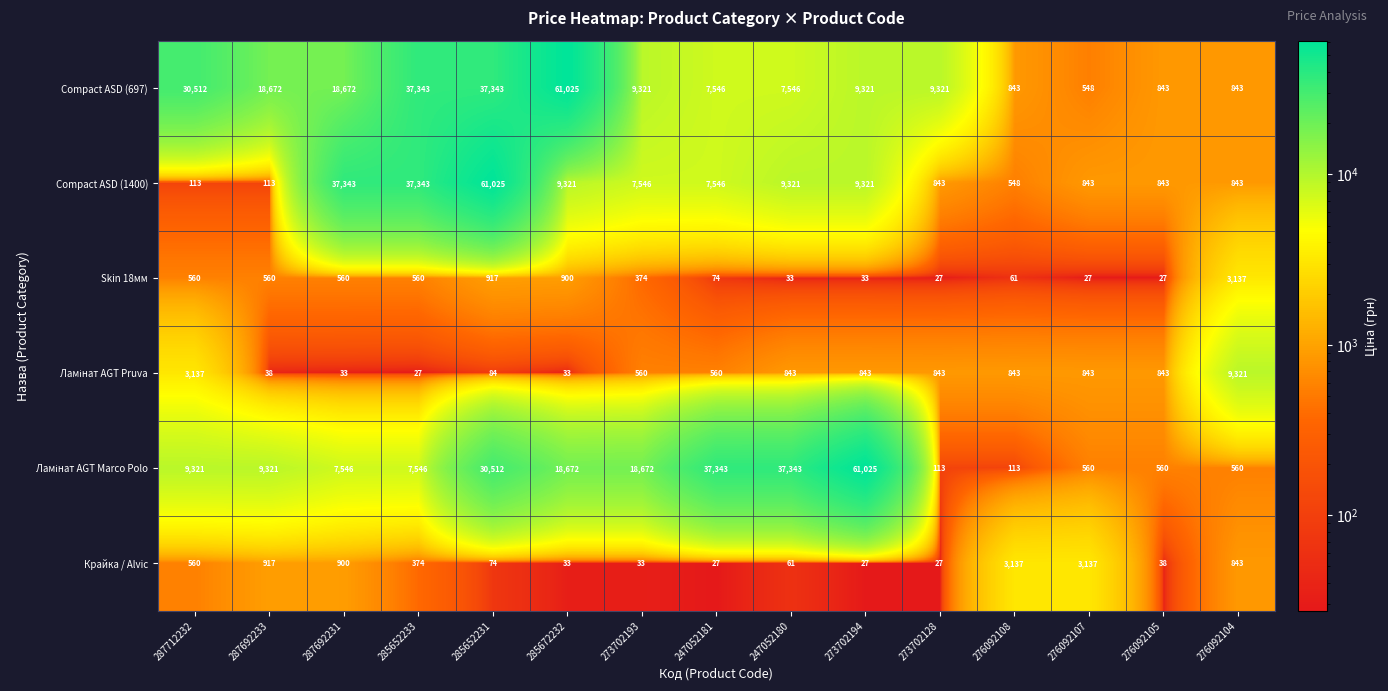

At which category is the sum across all series the highest?

285652231